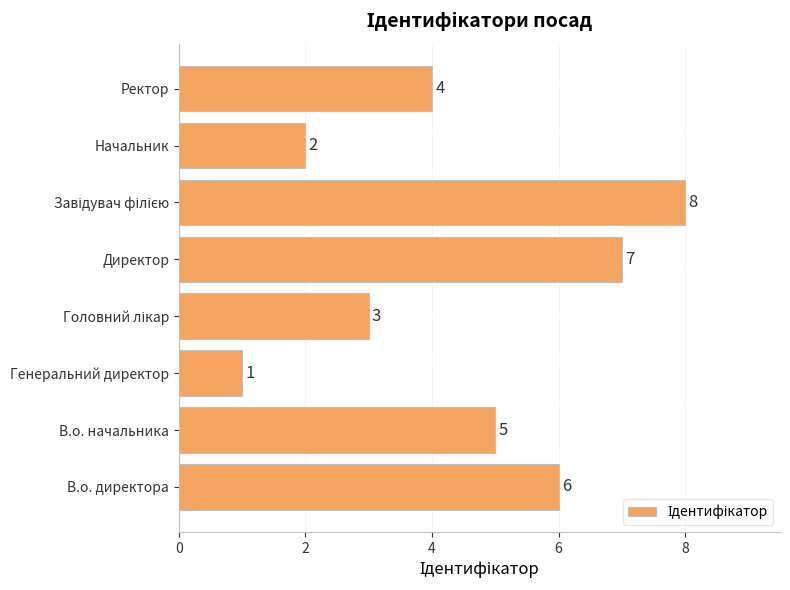

Which label corresponds to the smallest value in the chart?

Генеральний директор